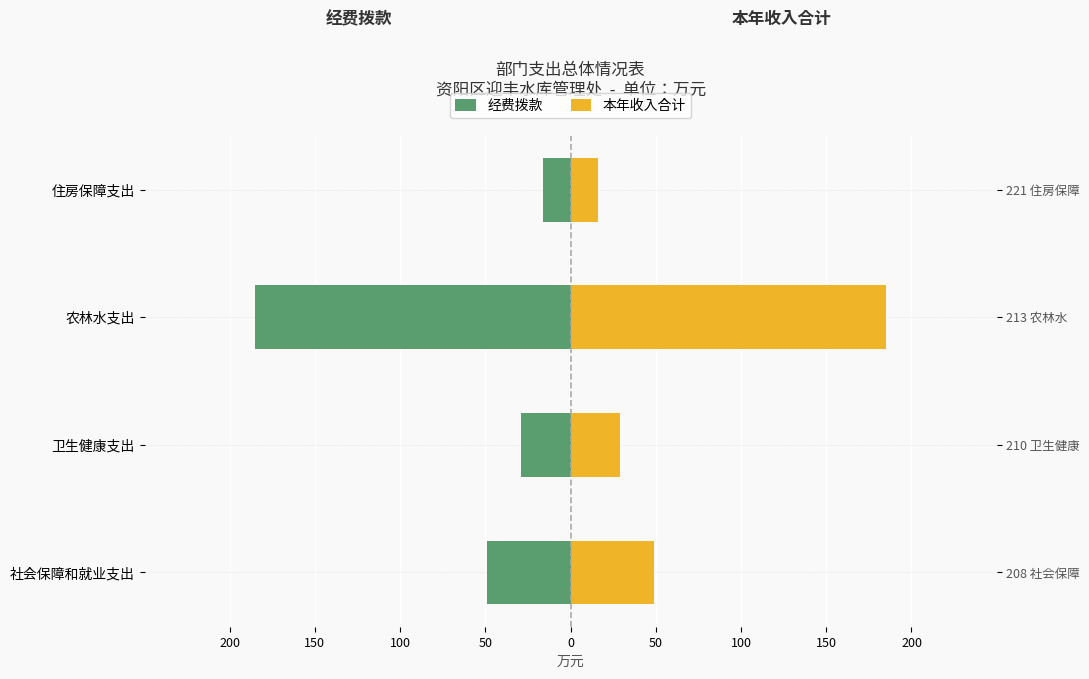

What is the average value of the 本年收入合计 series?

69.8